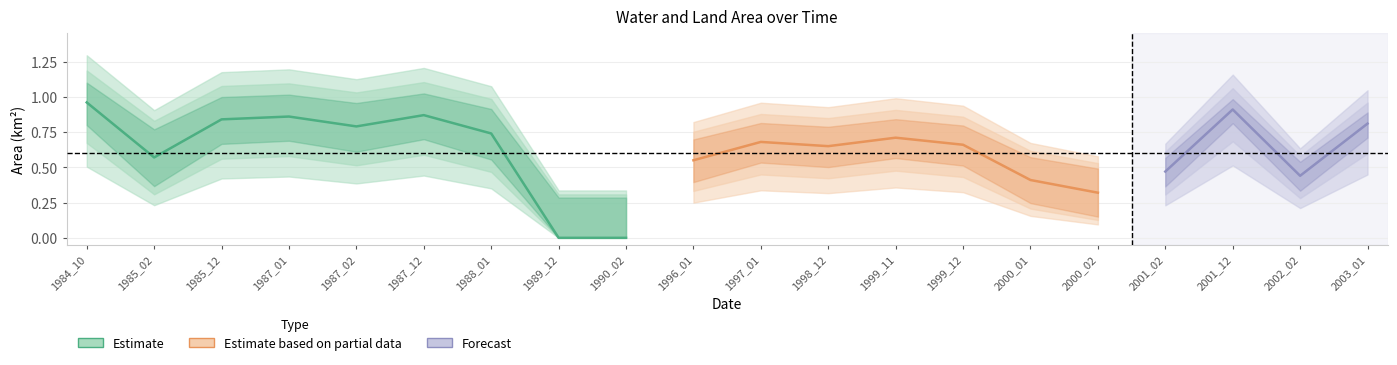

Is the value of landArea at 2000_02 greater than the value of waterArea at 1989_12?

Yes